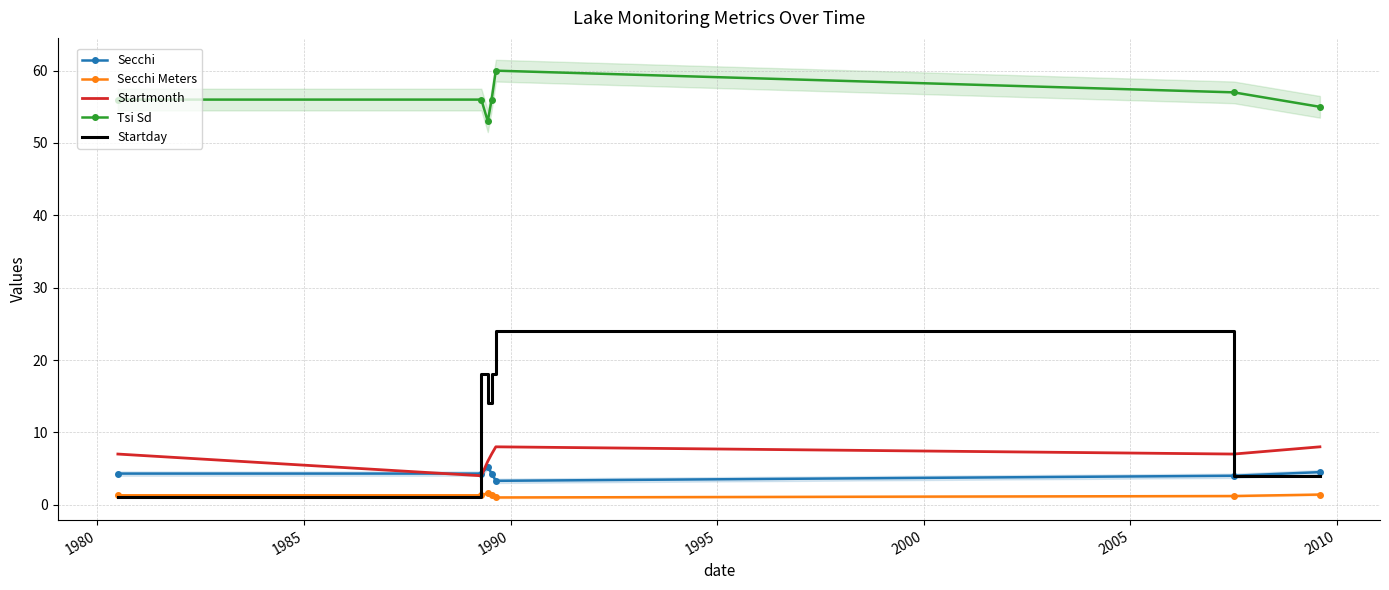

True or false: Tsi Sd and Startday cross at least once.

False